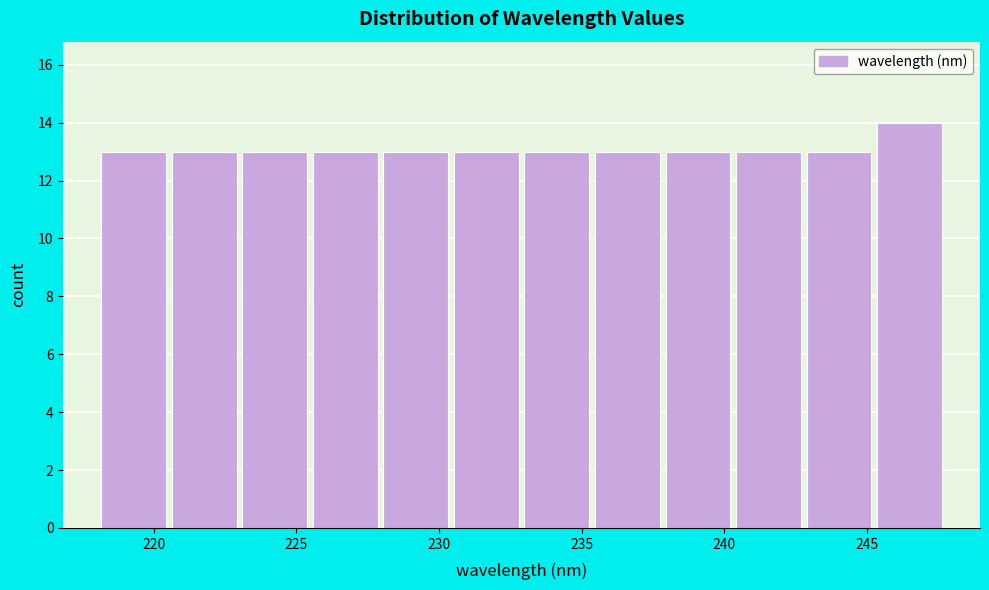

Over which range of the x-axis is the bar tallest?

245.5 to 247.5